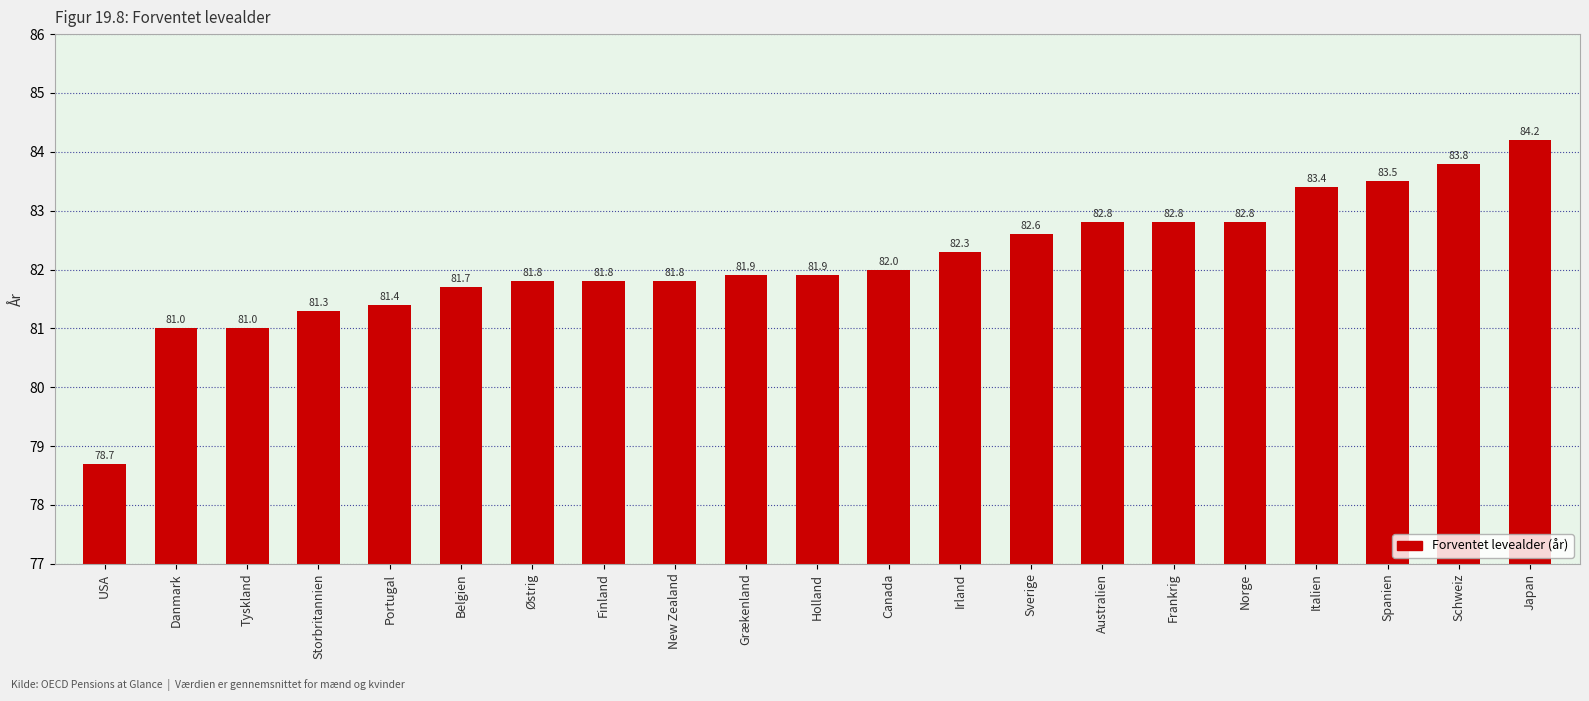

What is the difference between the maximum and minimum values?

5.5